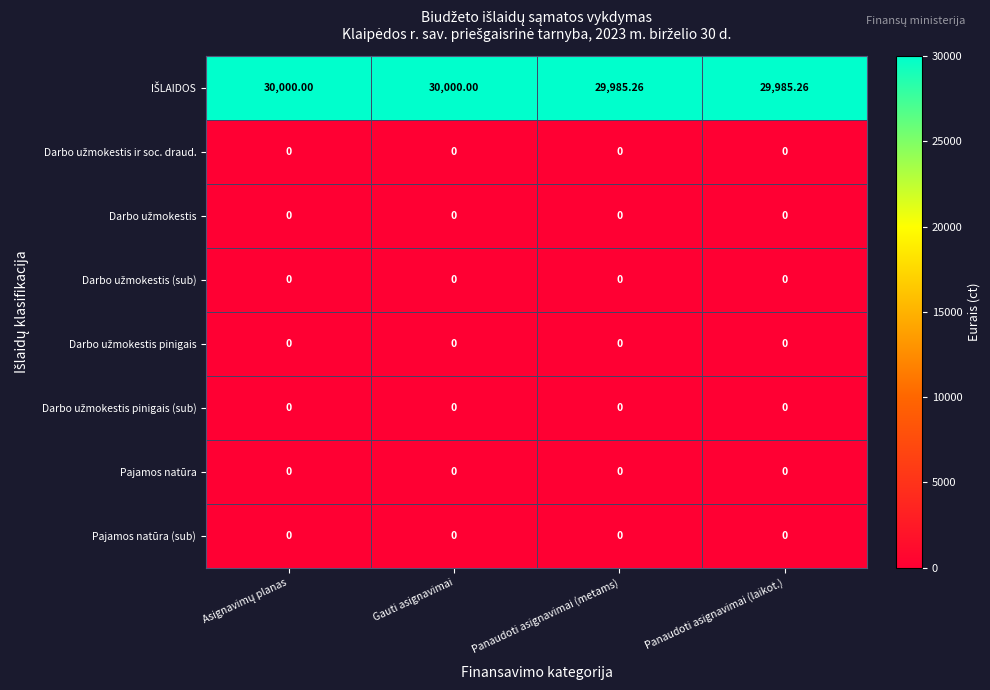

At Asignavimų planas, list the series in order from largest to smallest.

IŠLAIDOS, Darbo užmokestis ir soc. draud., Darbo užmokestis, Darbo užmokestis (sub), Darbo užmokestis pinigais, Darbo užmokestis pinigais (sub), Pajamos natūra, Pajamos natūra (sub)